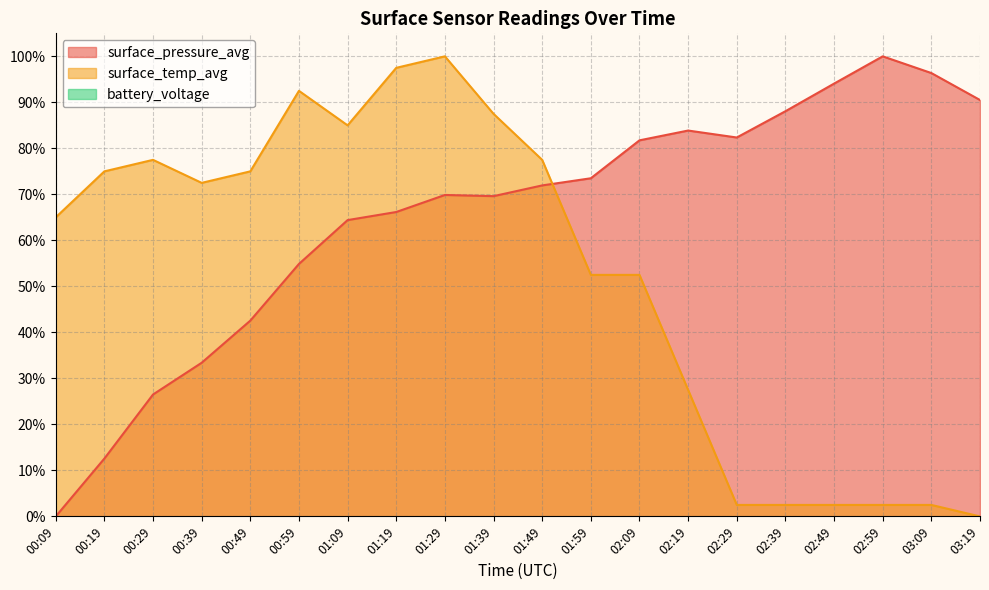

The value of surface_pressure_avg at 01:59 is 73.5. True or false?

True